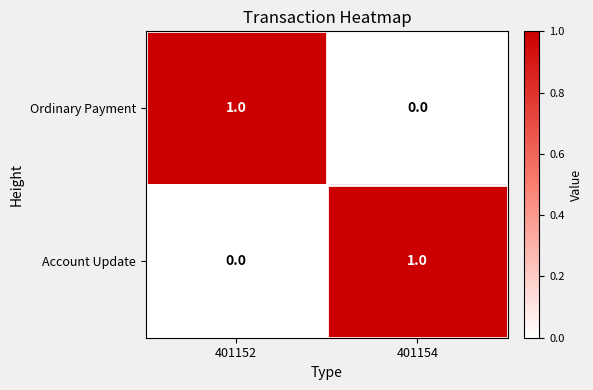

The Account Update series shows 1 at 401154. True or false?

True